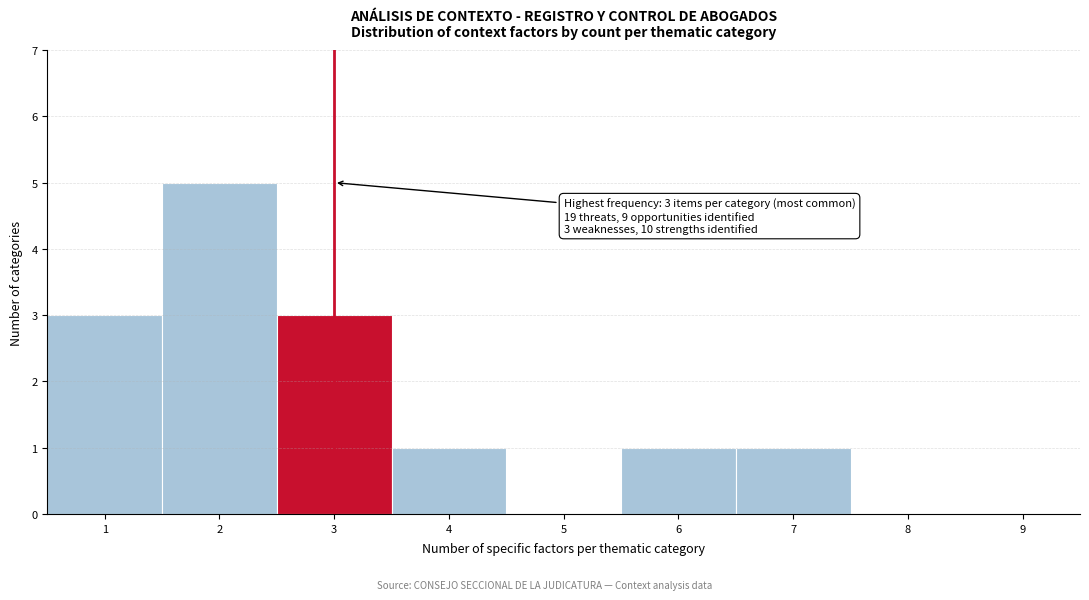

Which range on the x-axis has the tallest bar?

1.5 to 2.5